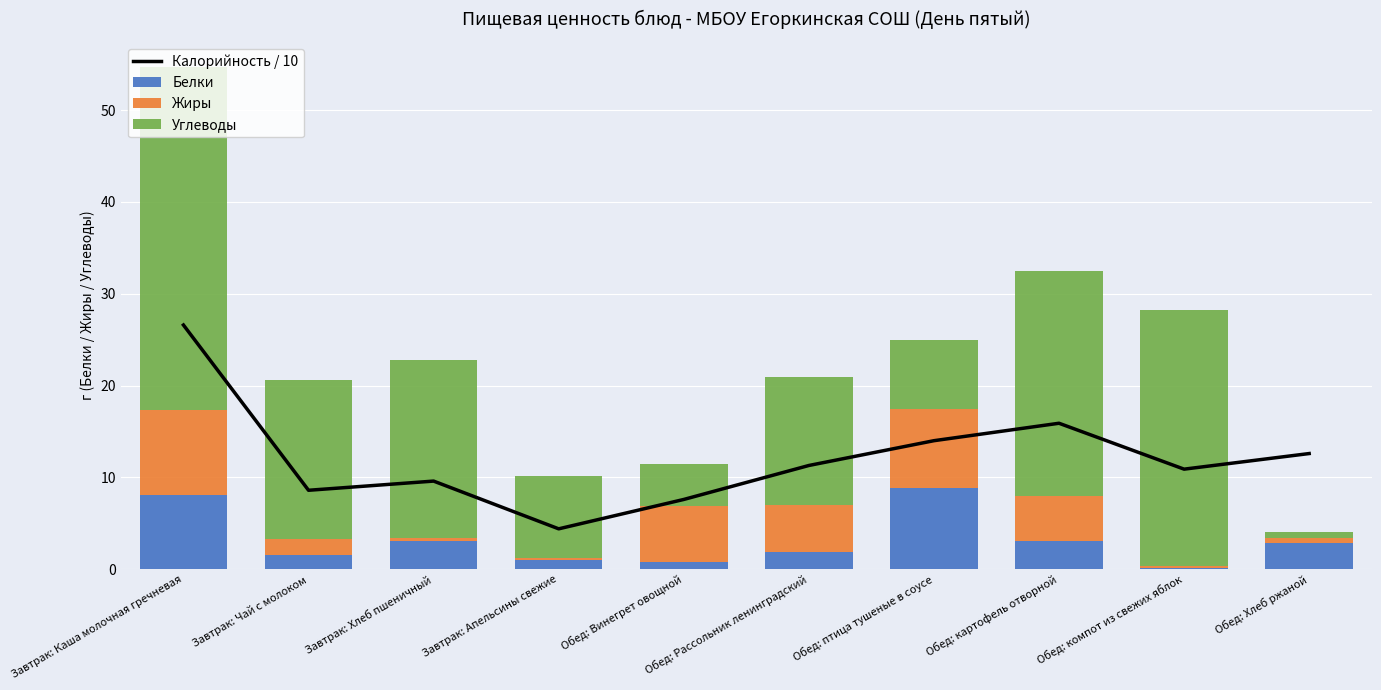

Which series has the largest range (max minus min)?

Углеводы